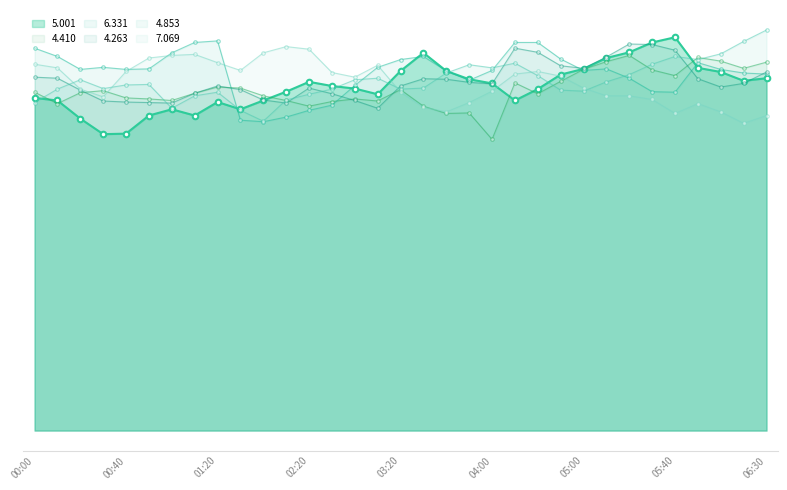

What are all the series names shown in the legend?

5.001, 4.410, 6.331, 4.263, 4.853, 7.069